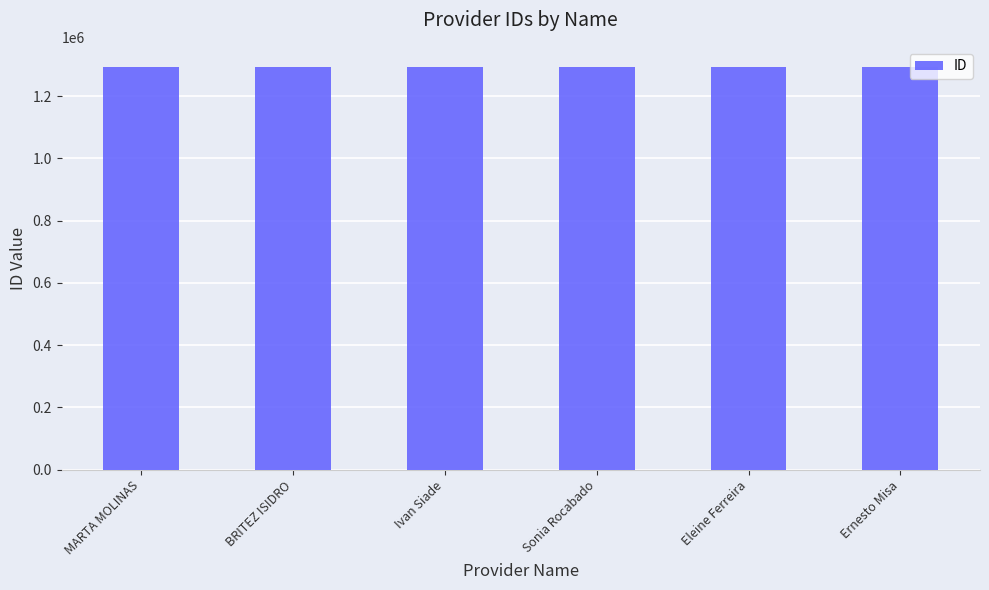

What position from the left is MARTA MOLINAS?

1